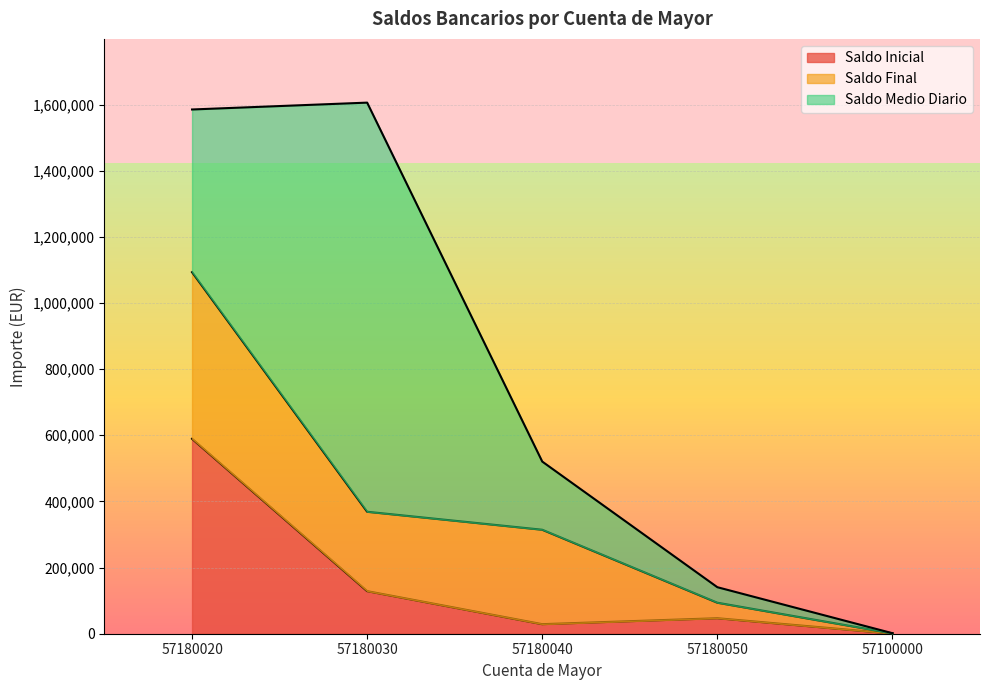

What is the label of the 3rd point from the left?

57180040